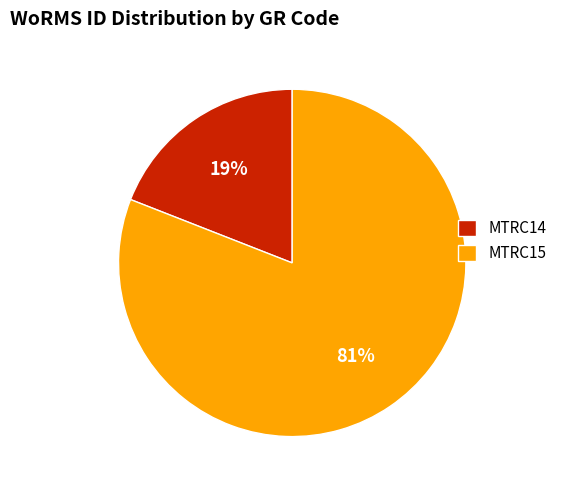

How many slices are in this pie chart?

2